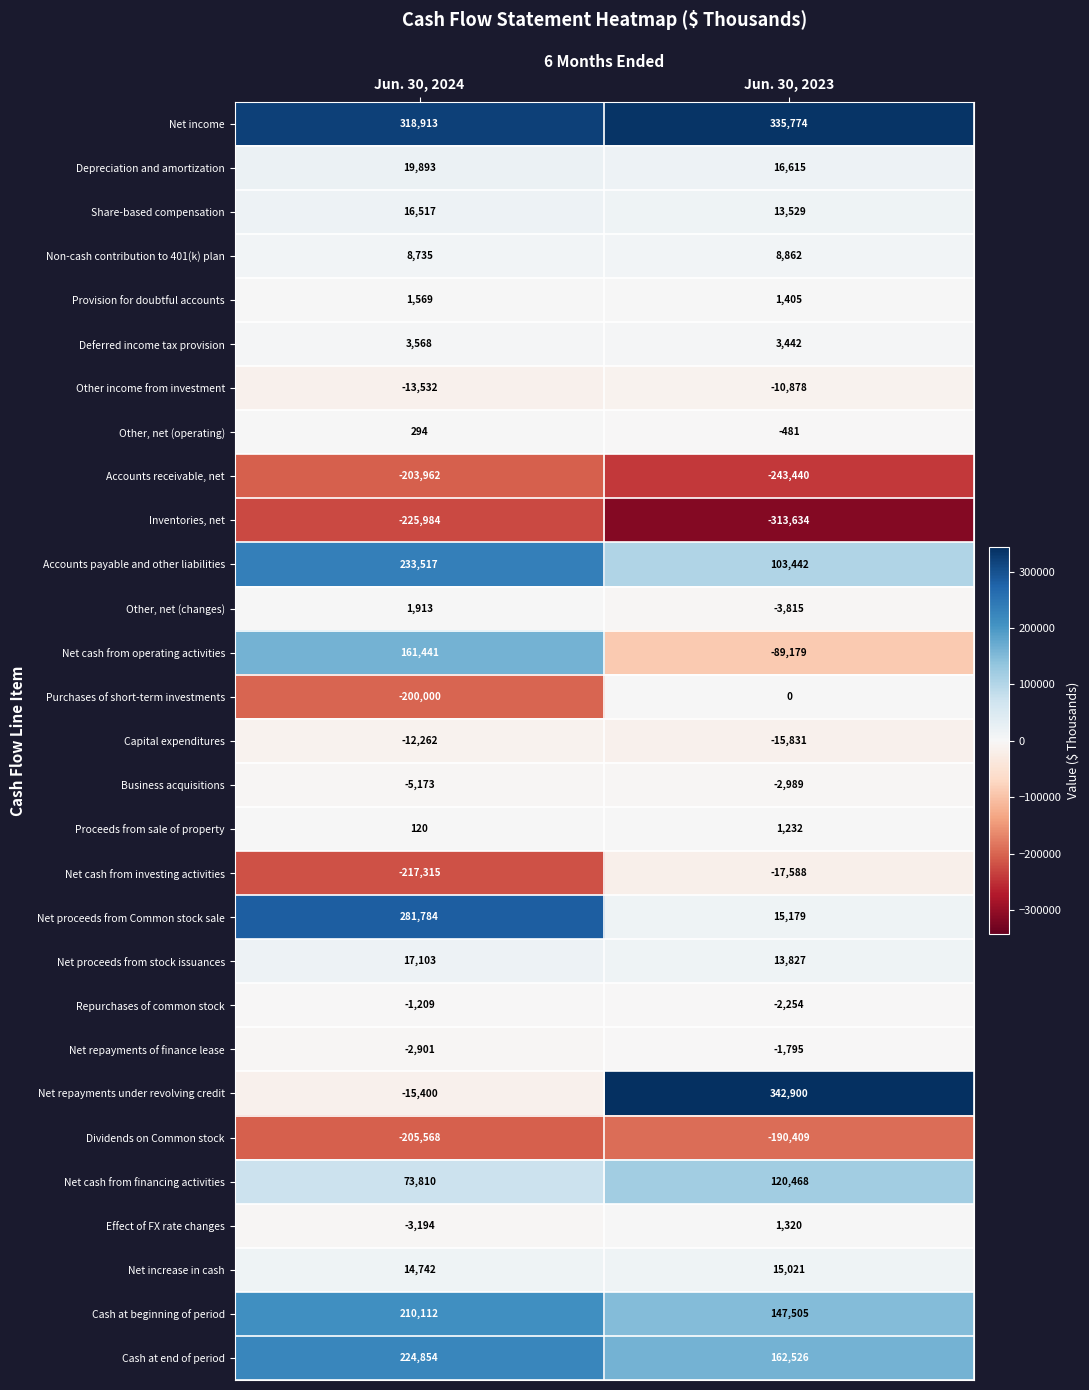

Which label corresponds to the smallest value in the chart?

Jun. 30, 2023